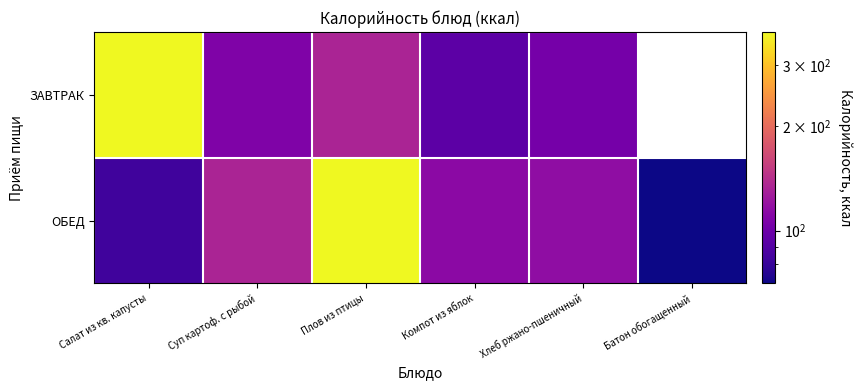

Which series has the widest spread of values?

ОБЕД